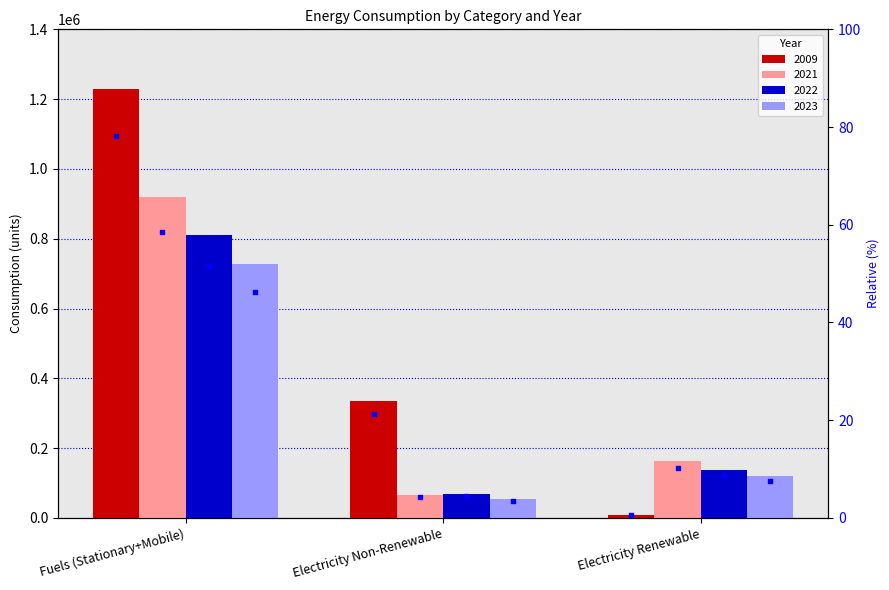

At which category is the sum across all series the highest?

Fuels (Stationary+Mobile)